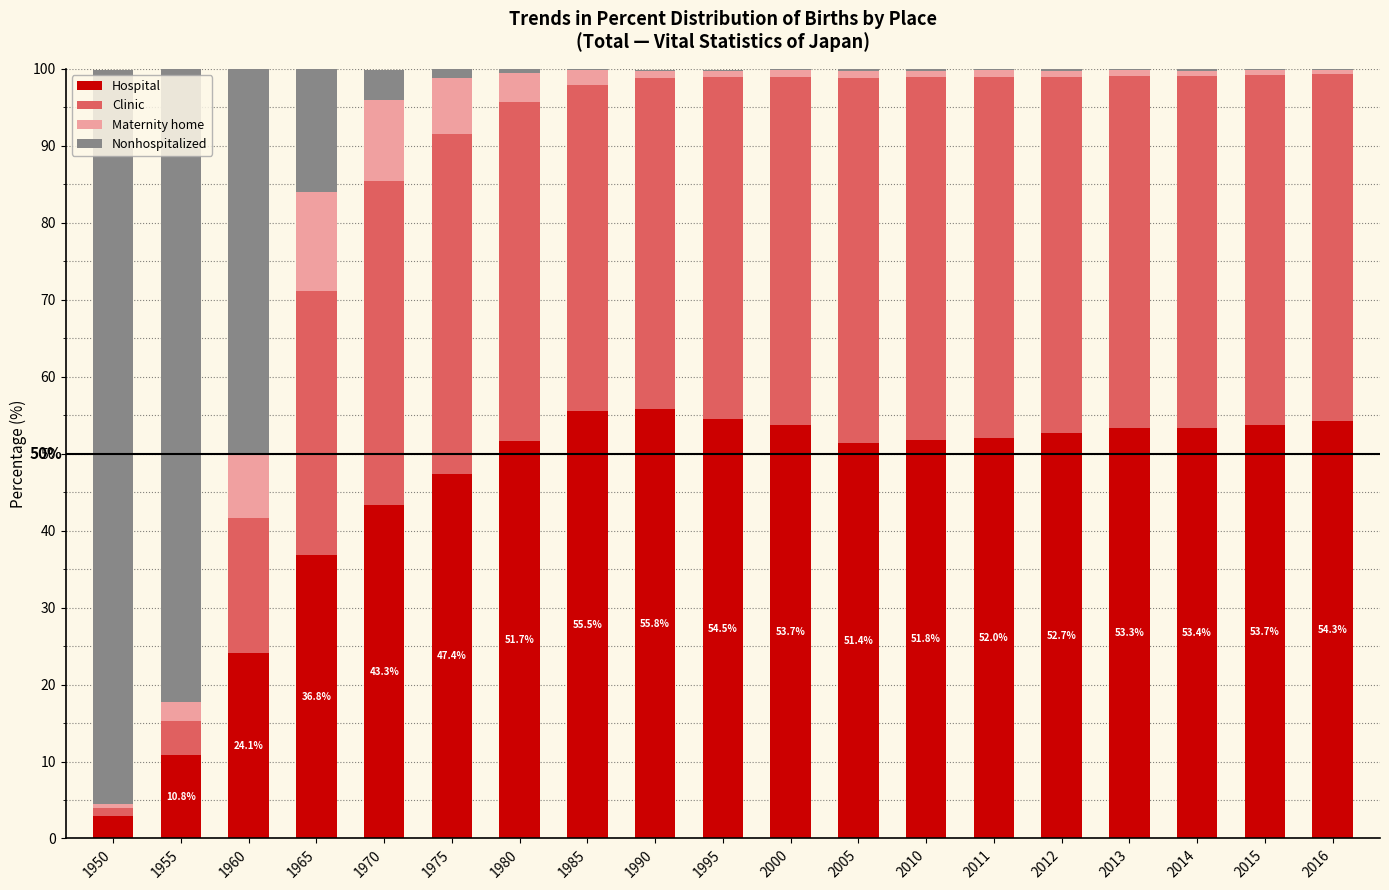

At which label is Hospital closest to 29?

1960